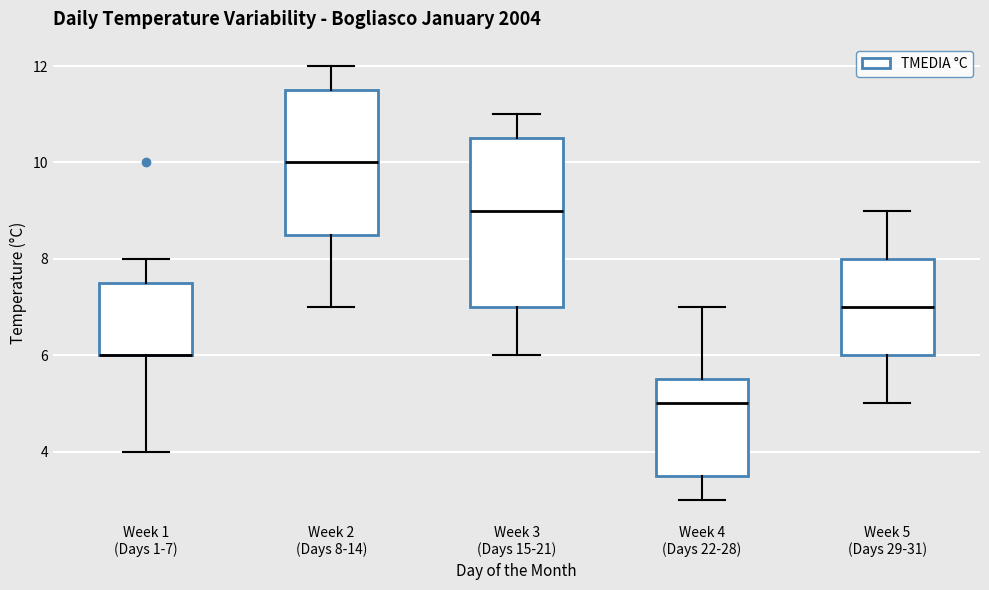

Where does the lower whisker of the box for Week 3 (Days 15-21) end on the y-axis? The values are not printed on the chart, so give them approximately, as read against the axis.

6.0